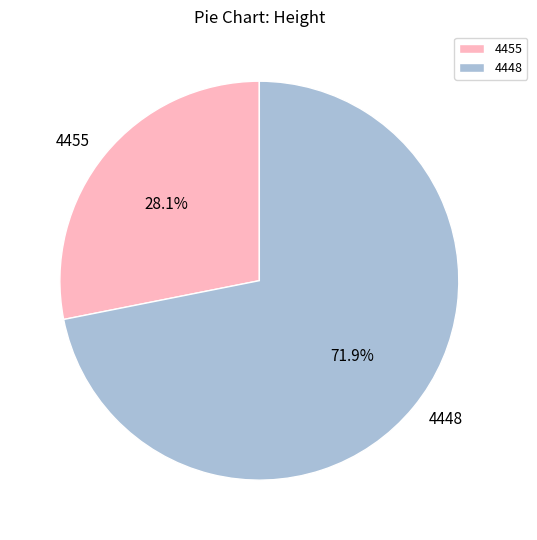

Which slice represents more than half of the pie?

4448